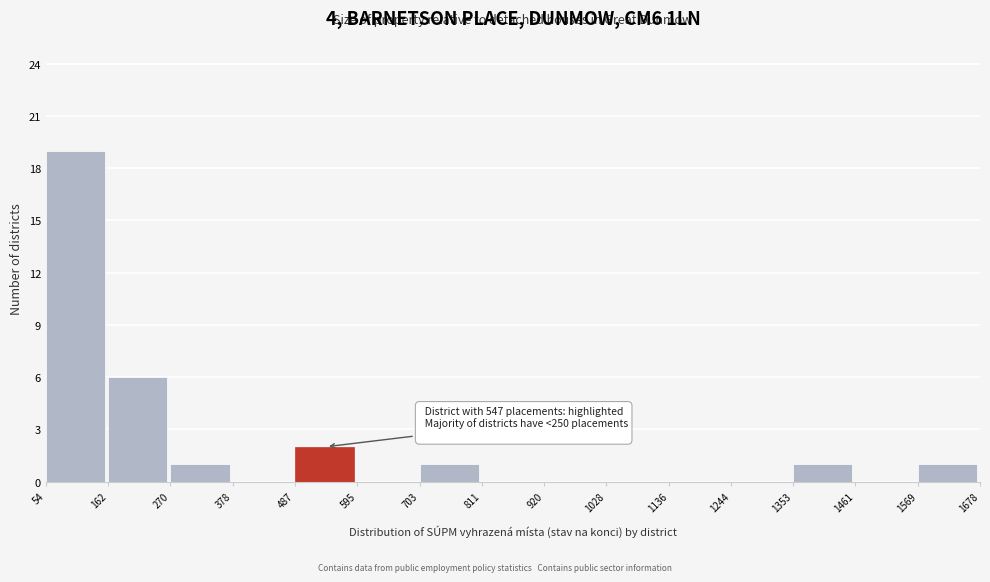

Which range on the x-axis has the tallest bar?

54 to 162